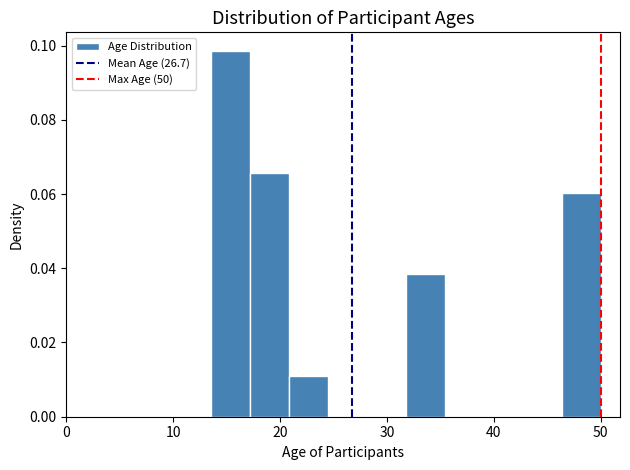

Around what value on the x-axis is the tallest bar? Give the approximate position of its centre, as read against the axis.

15